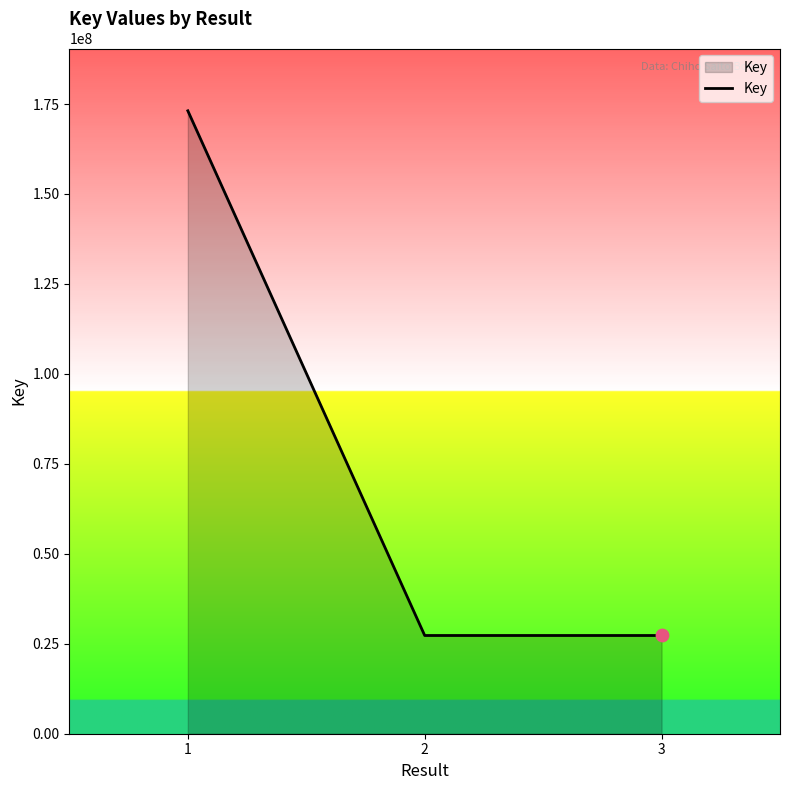

What is the ratio of the value at 3 to the value at 2?

1.0